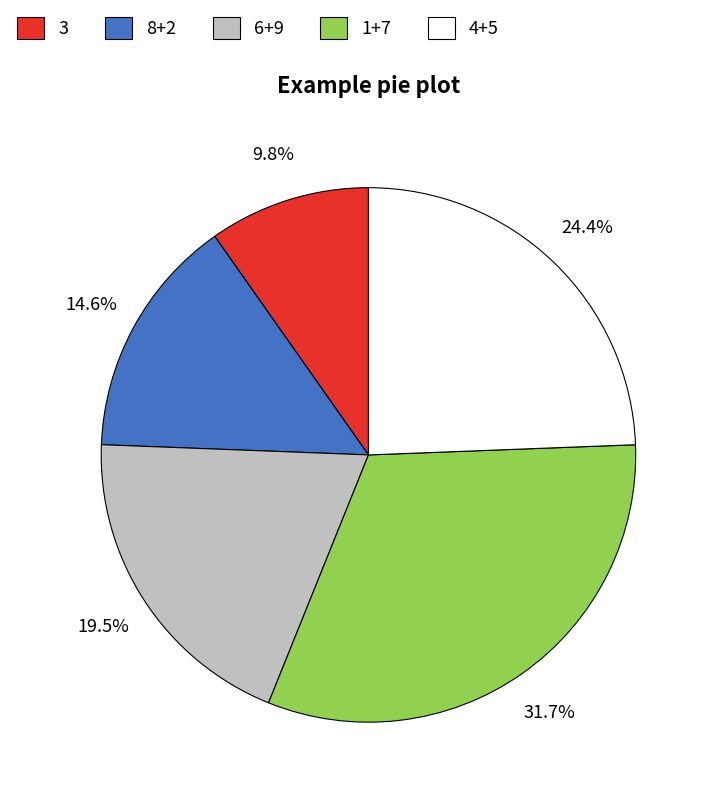

How many slices are in this pie chart?

5